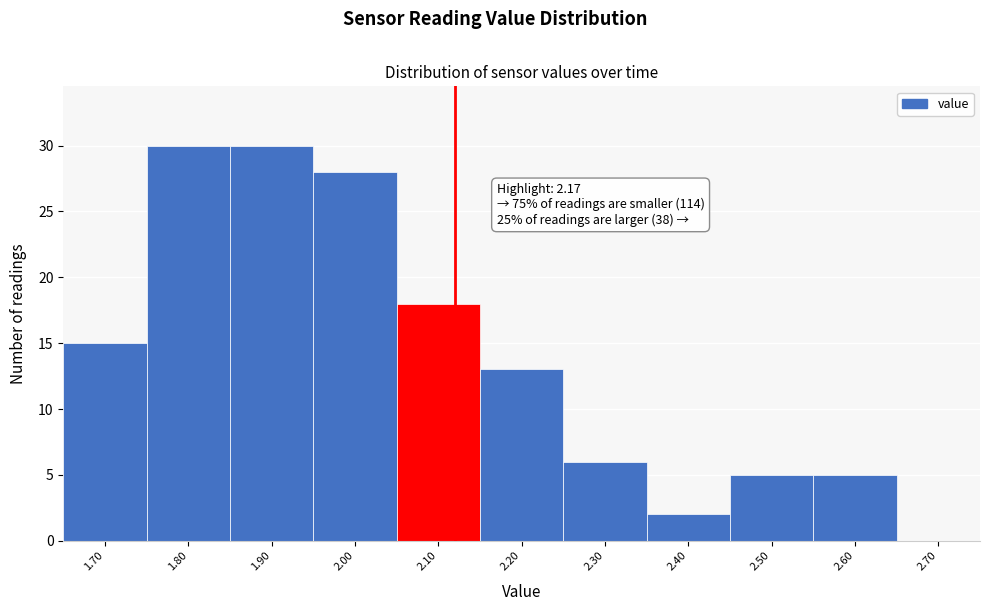

Reading right to left, transcribe all the data shown in this chart.

2.70=0	2.60=5	2.50=5	2.40=2	2.30=6	2.20=13	2.10=18	2.00=28	1.90=30	1.80=30	1.70=15